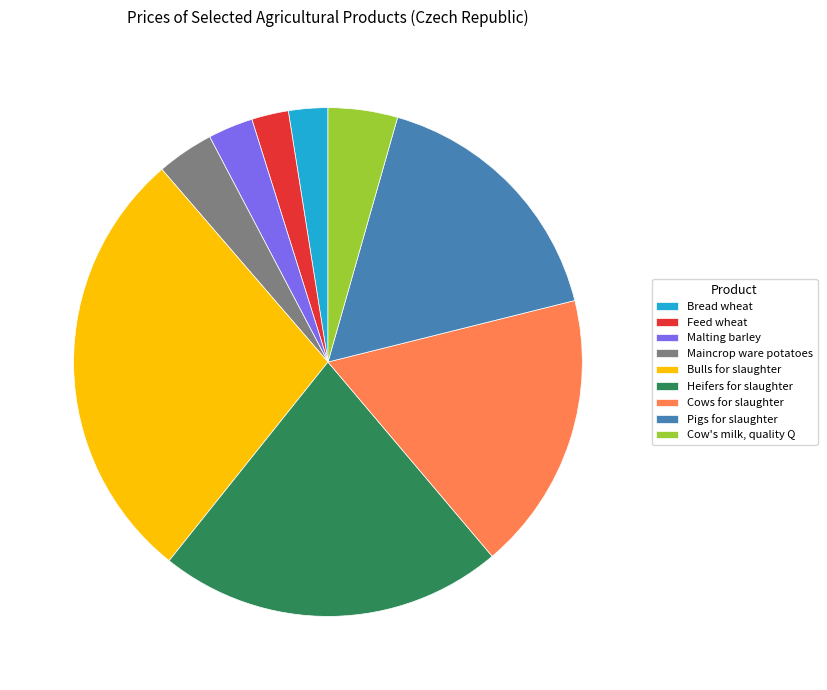

Which has a higher value, Heifers for slaughter or Maincrop ware potatoes?

Heifers for slaughter